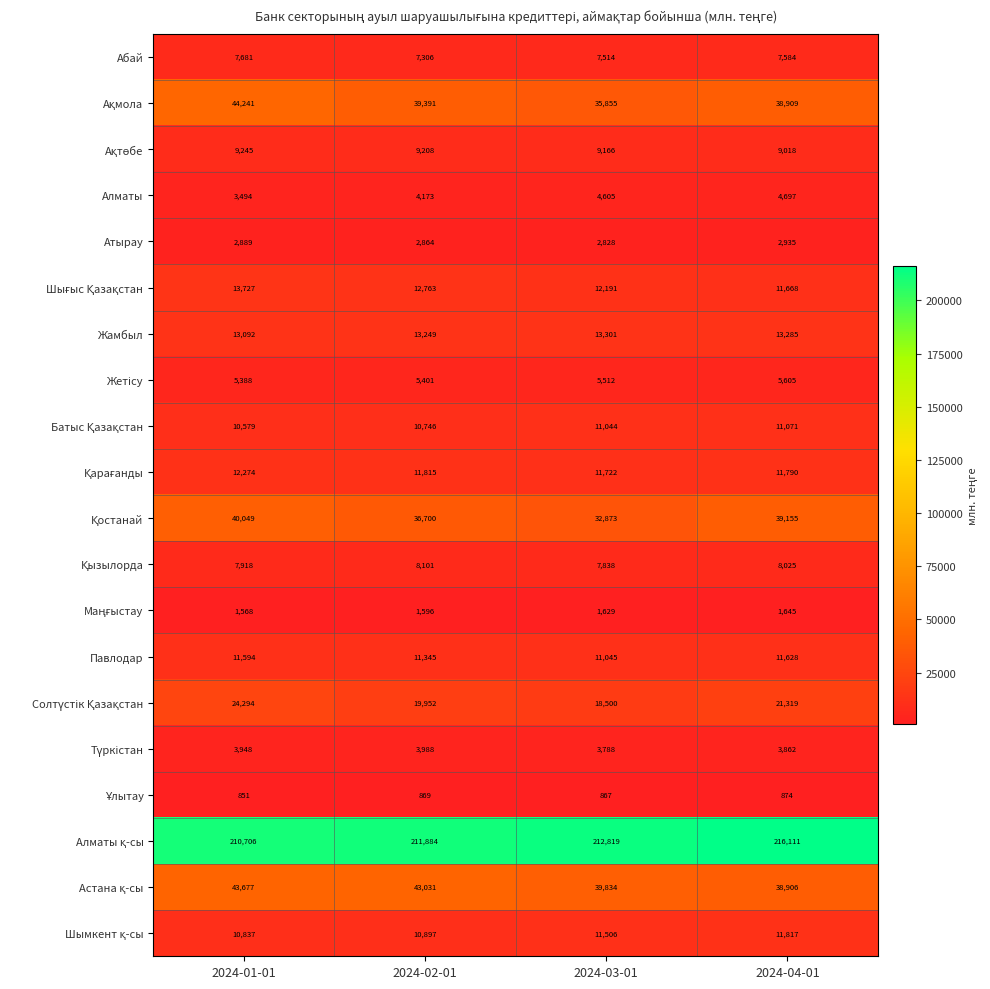

Which category has the lowest value in the Павлодар series?

2024-03-01